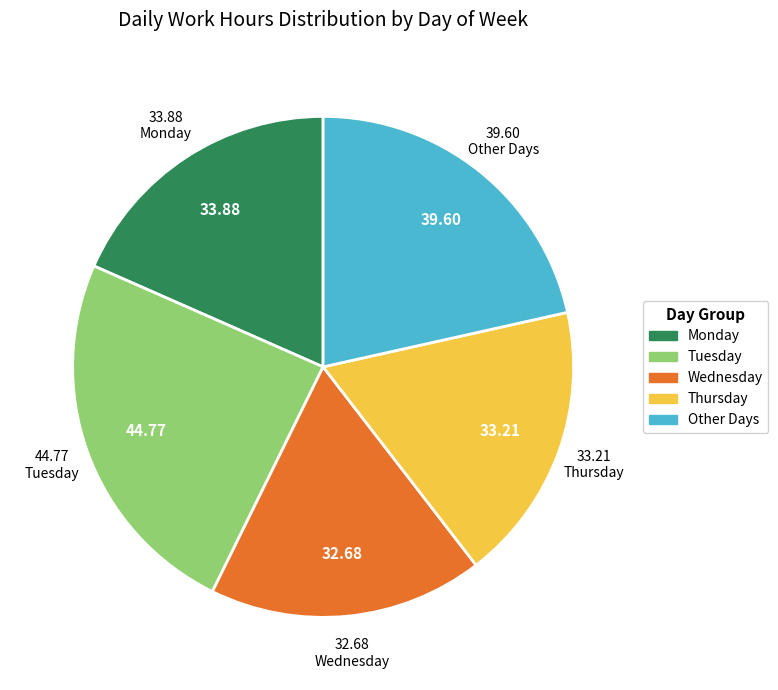

Is there any slice that represents more than half of the pie?

No